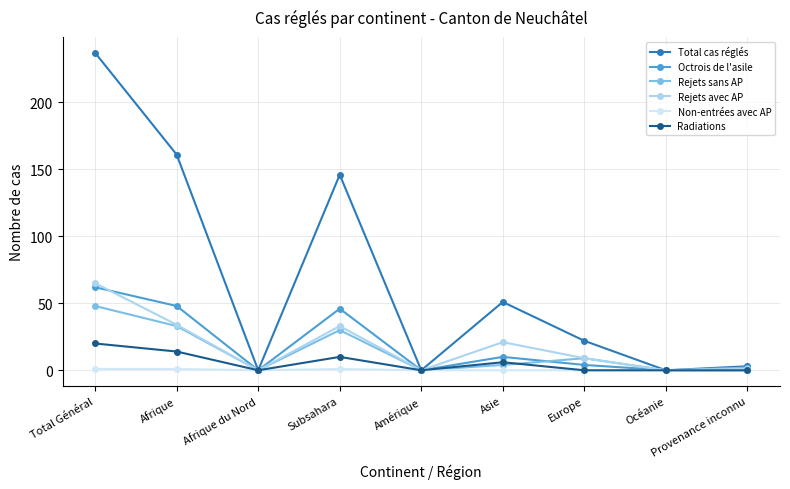

What is the label of the 4th point from the right?

Asie